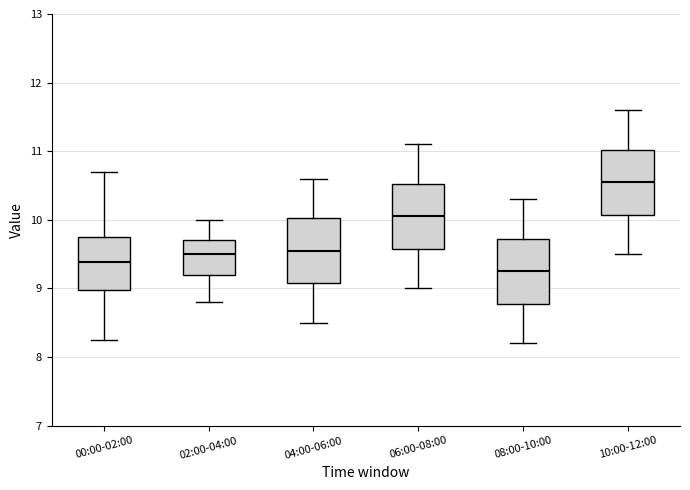

Reading left to right, read every box against the y-axis: the position of its median line, the range the box covers, and the ends of its whiskers. The values are not printed on the chart, so give them approximately, as read against the axis.

00:00-02:00: median 9.4, box 9.0 to 9.7, whiskers 8.3 to 10.7
02:00-04:00: median 9.5, box 9.2 to 9.7, whiskers 8.8 to 10.0
04:00-06:00: median 9.6, box 9.1 to 10.0, whiskers 8.5 to 10.6
06:00-08:00: median 10.1, box 9.6 to 10.5, whiskers 9.0 to 11.1
08:00-10:00: median 9.3, box 8.8 to 9.7, whiskers 8.2 to 10.3
10:00-12:00: median 10.6, box 10.1 to 11.0, whiskers 9.5 to 11.6